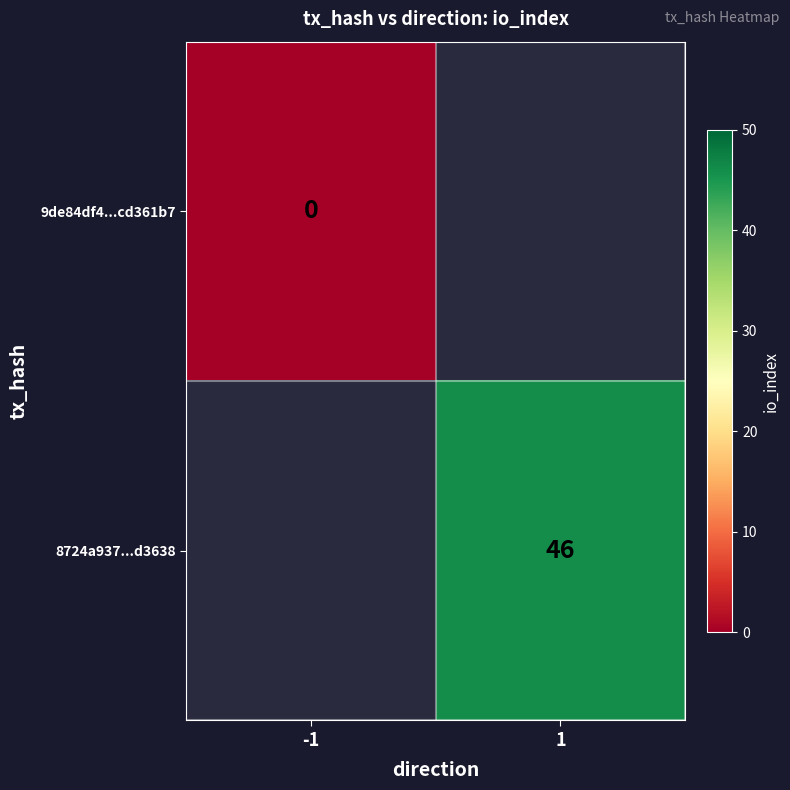

At how many categories does at least one series exceed 37?

1